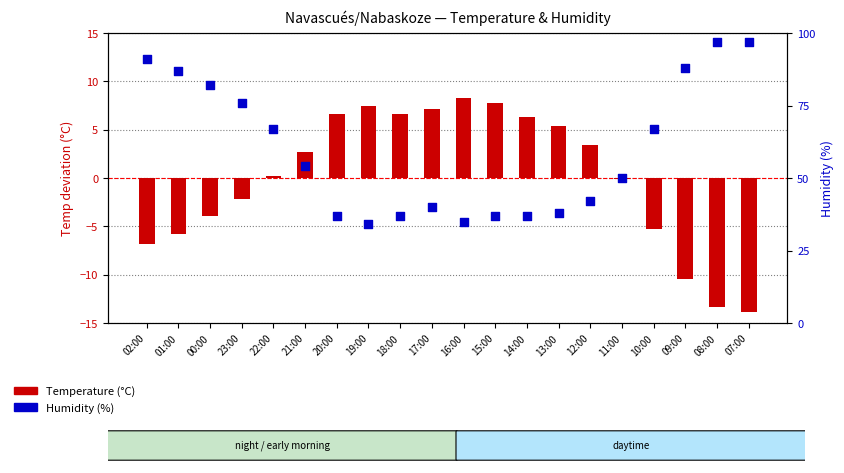

What are all the series names shown in the legend?

Temperature (°C), Humidity (%)